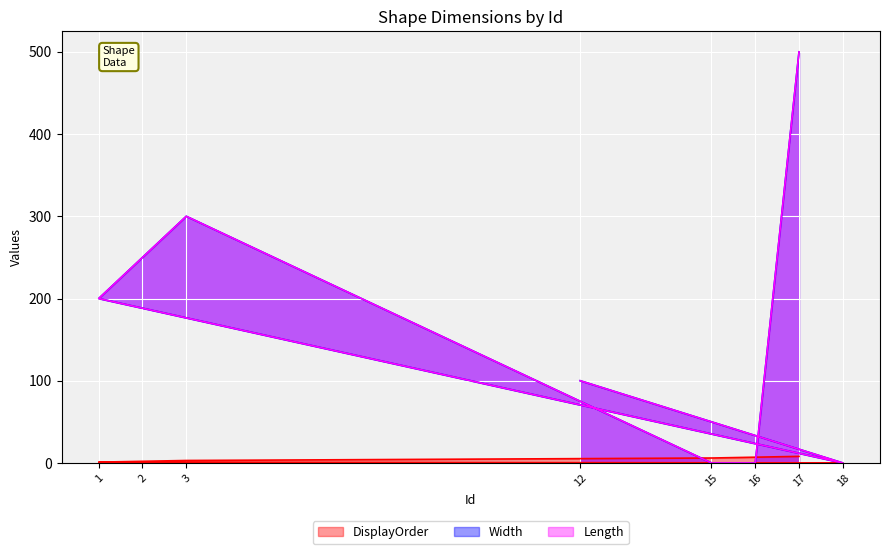

How many values in the Length series are below 200?

4